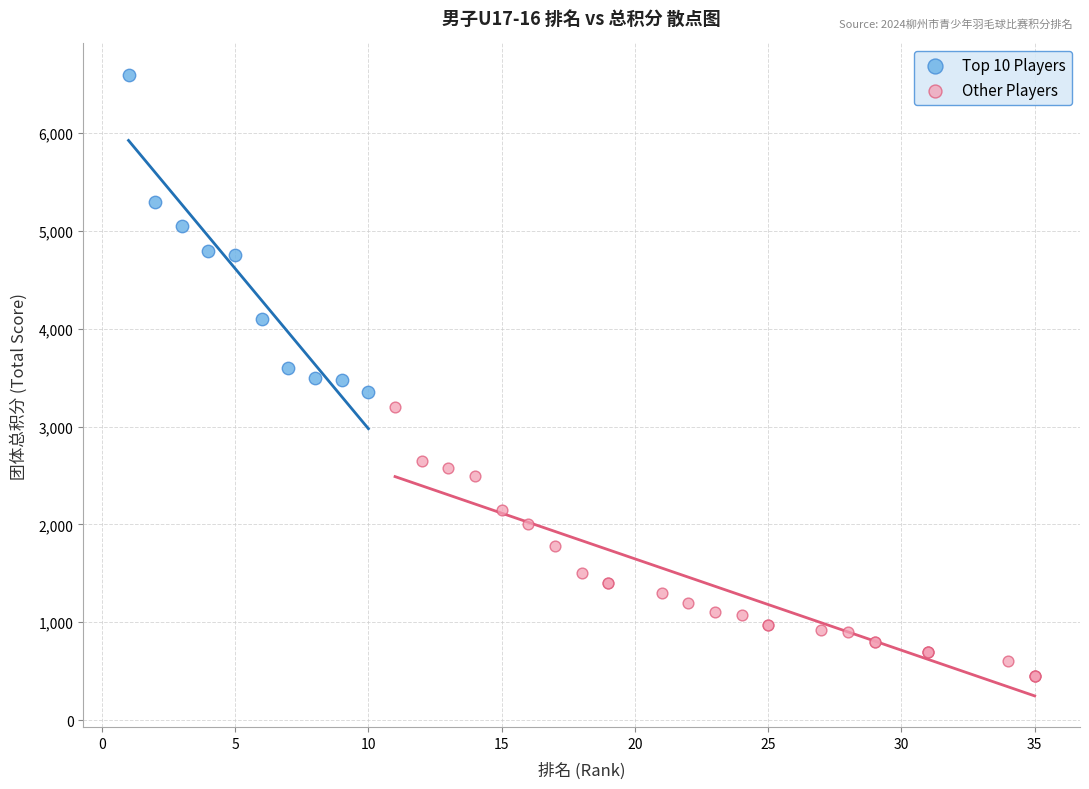

Which series has the largest Y range (max minus min)?

Top 10 Players